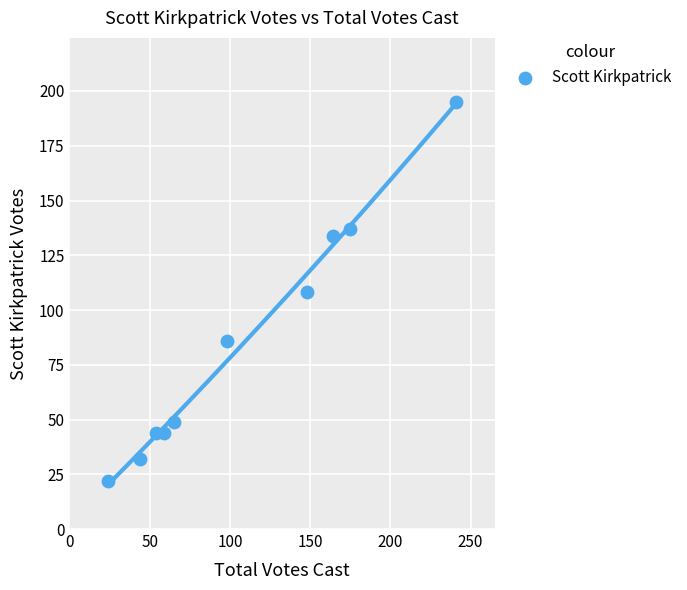

What is the range of Y values (max minus min)?

173